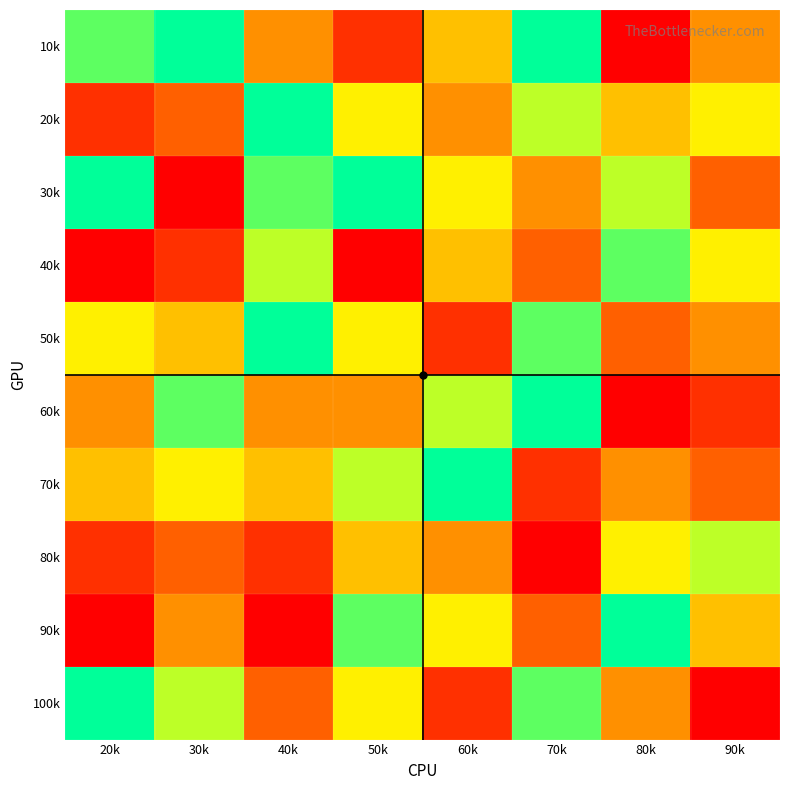

How many distinct data groups are displayed?

10